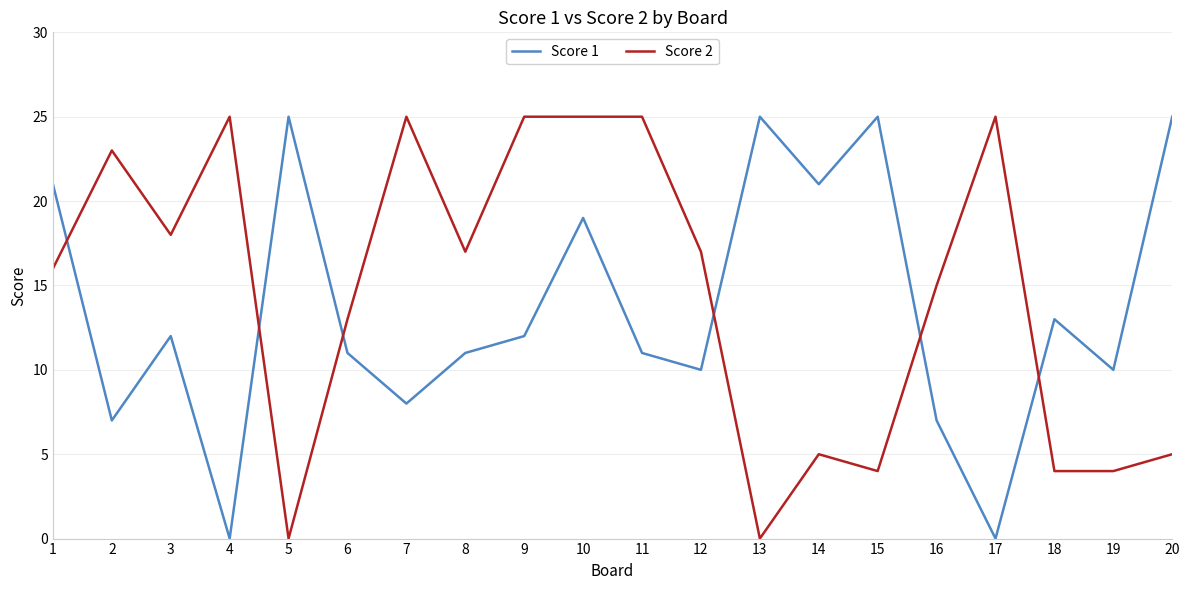

Between 13 and 15, which series saw the biggest shift?

Score 2